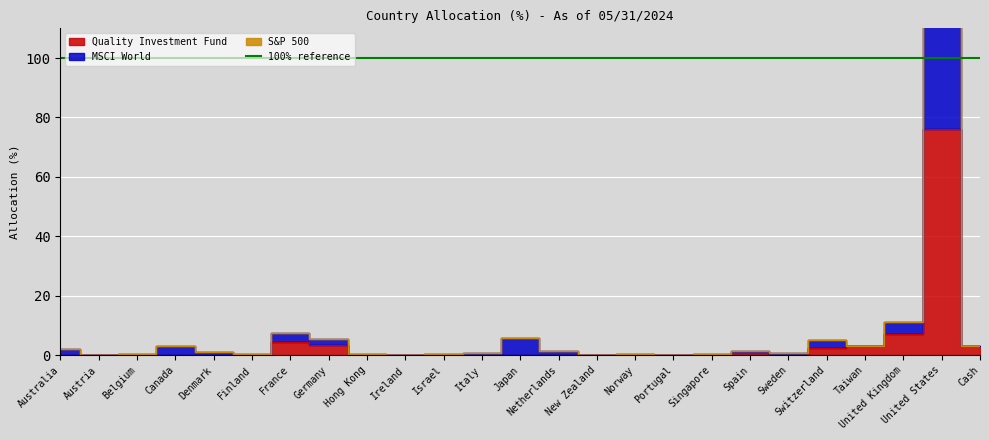

What is the maximum value shown in the chart?

247.1